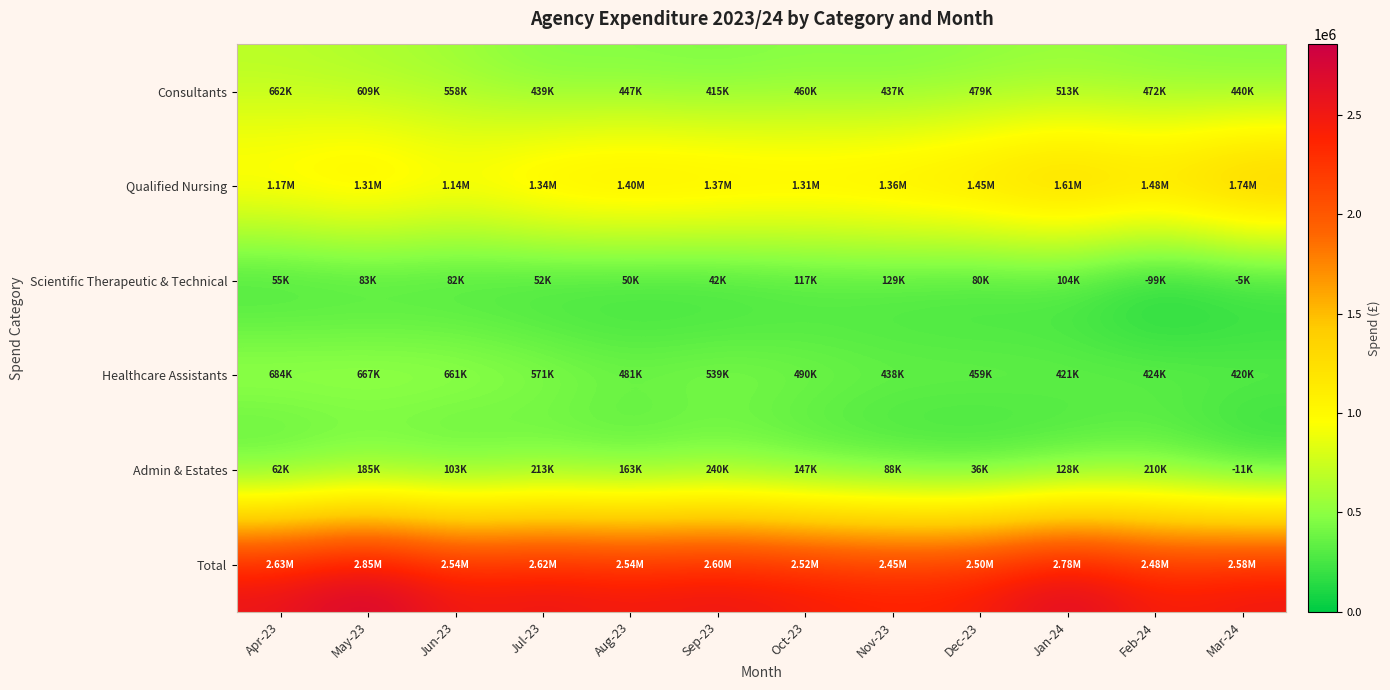

Reading right to left, extract all data points from this chart.

Consultants: Mar-24=440425.5	Feb-24=471773.1	Jan-24=513060.1	Dec-23=479060.8	Nov-23=436859.4	Oct-23=459528.4	Sep-23=414556.3	Aug-23=446818.5	Jul-23=438806.7	Jun-23=558468.8	May-23=609437.3	Apr-23=662223.4
Qualified Nursing: Mar-24=1735498.6	Feb-24=1475180.7	Jan-24=1611387.6	Dec-23=1448612.9	Nov-23=1358608.3	Oct-23=1309806.4	Sep-23=1369099.3	Aug-23=1398996.8	Jul-23=1340142.1	Jun-23=1136698.2	May-23=1309098.3	Apr-23=1165546.0
Scientific Therapeutic & Technical: Mar-24=-5277.5	Feb-24=-98629.7	Jan-24=103865.8	Dec-23=80280.7	Nov-23=129378.4	Oct-23=117204.9	Sep-23=41737.7	Aug-23=49825.0	Jul-23=51832.1	Jun-23=82172.9	May-23=82555.7	Apr-23=54786.1
Healthcare Assistants: Mar-24=419894.7	Feb-24=424303.6	Jan-24=420999.5	Dec-23=458886.2	Nov-23=438292.7	Oct-23=489893.6	Sep-23=539125.0	Aug-23=480514.1	Jul-23=571351.5	Jun-23=660585.0	May-23=667211.0	Apr-23=684372.9
Admin & Estates: Mar-24=-11327.3	Feb-24=209548.0	Jan-24=127880.5	Dec-23=35607.6	Nov-23=88110.2	Oct-23=146528.6	Sep-23=239878.2	Aug-23=163107.5	Jul-23=213284.2	Jun-23=102985.4	May-23=185290.6	Apr-23=61706.5
Total: Mar-24=2579214.0	Feb-24=2482175.7	Jan-24=2777193.4	Dec-23=2502448.1	Nov-23=2451249.0	Oct-23=2522962.0	Sep-23=2604396.5	Aug-23=2539261.8	Jul-23=2615416.6	Jun-23=2540910.2	May-23=2853593.0	Apr-23=2628634.8